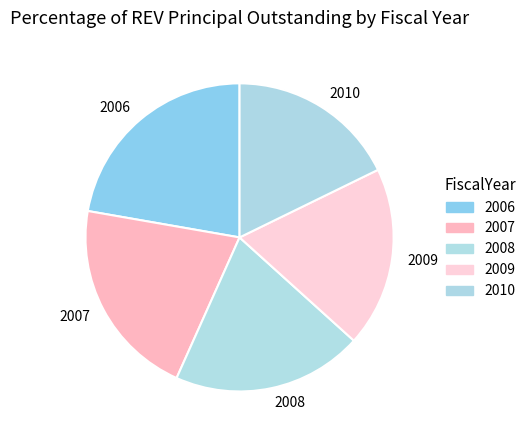

Does 2006 represent more than half of the total?

No